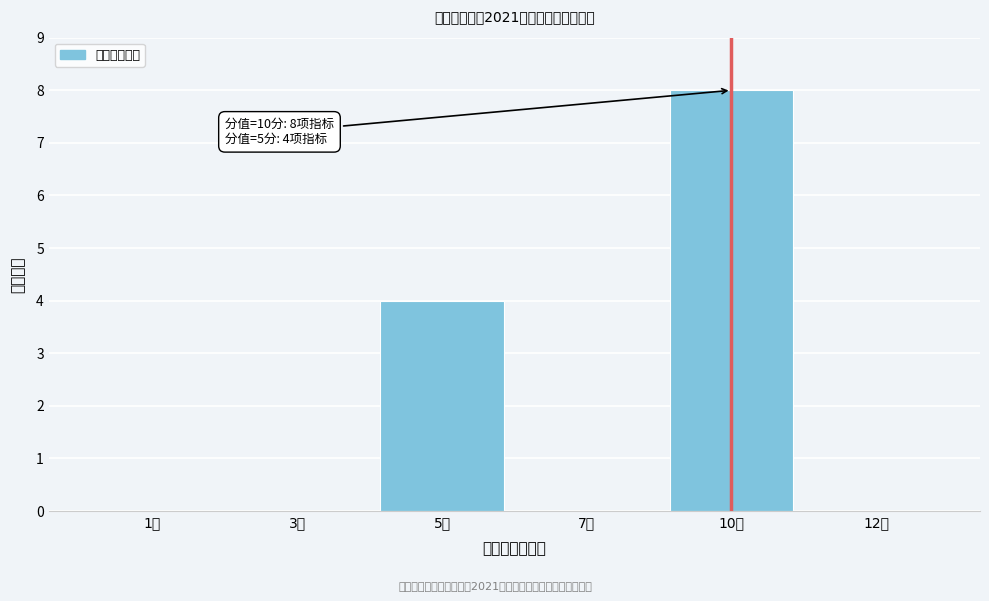

Reading left to right, transcribe all the data shown in this chart.

1分=0	3分=0	5分=4	7分=0	10分=8	12分=0